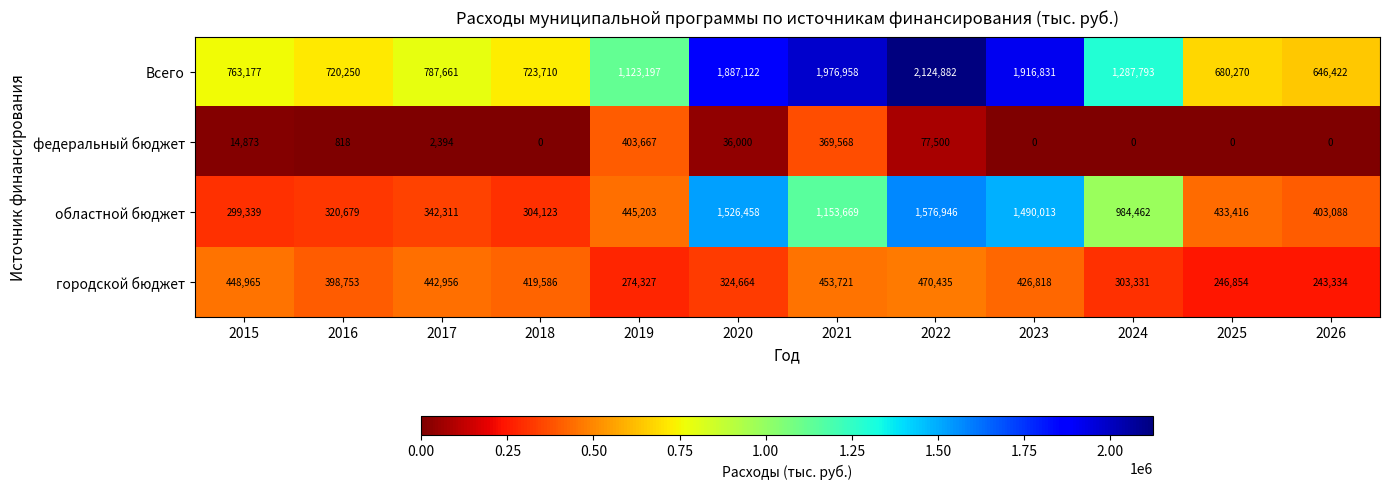

The городской бюджет series shows 347736 at 2025. True or false?

False